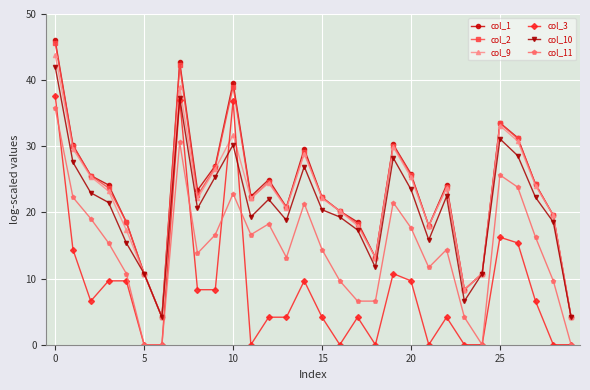

At how many categories does at least one series exceed 12?

25